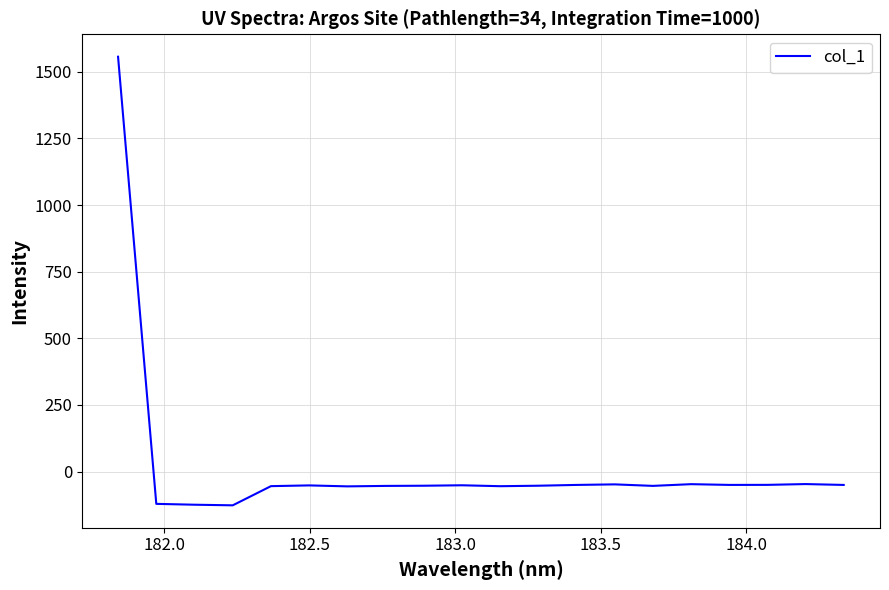

How many negative values are there?

19